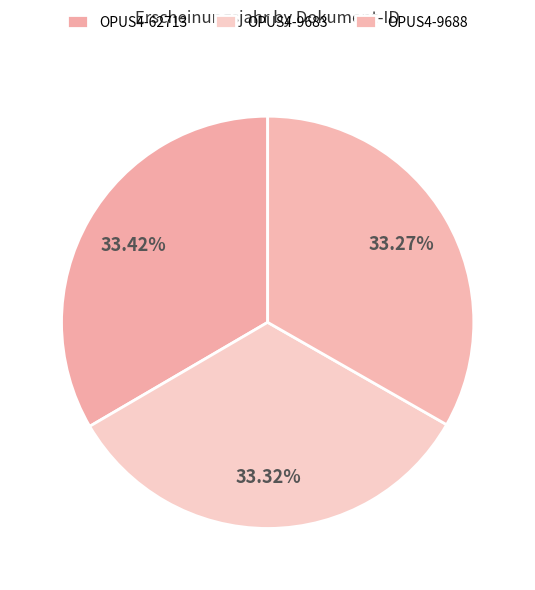

The OPUS4-62713 slice represents 47% of the pie. True or false?

False